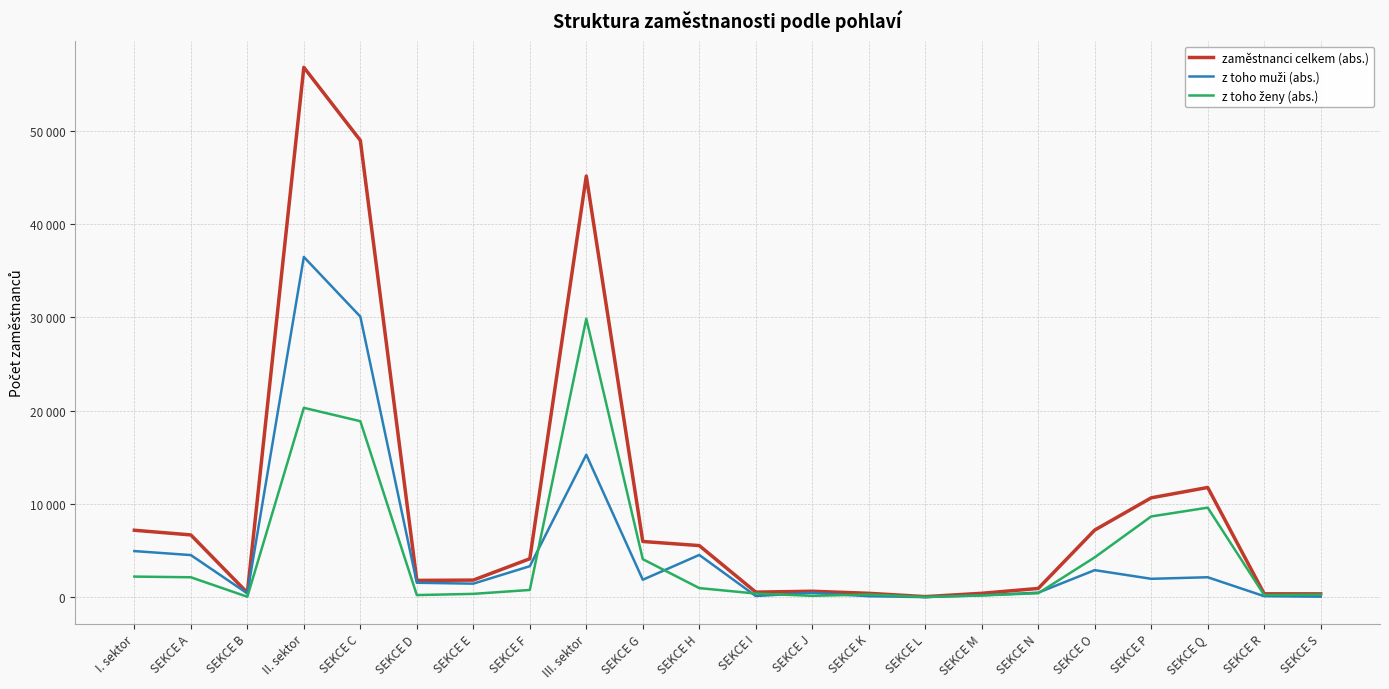

Between SEKCE F and SEKCE G, which series saw the biggest shift?

z toho ženy (abs.)